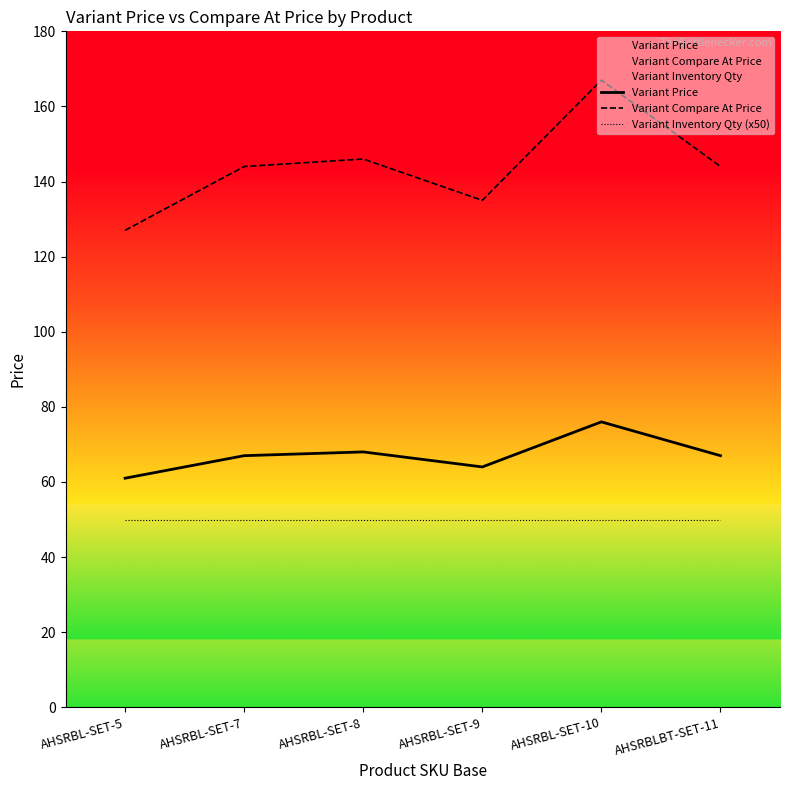

How many data points in Variant Price are above 67?

2